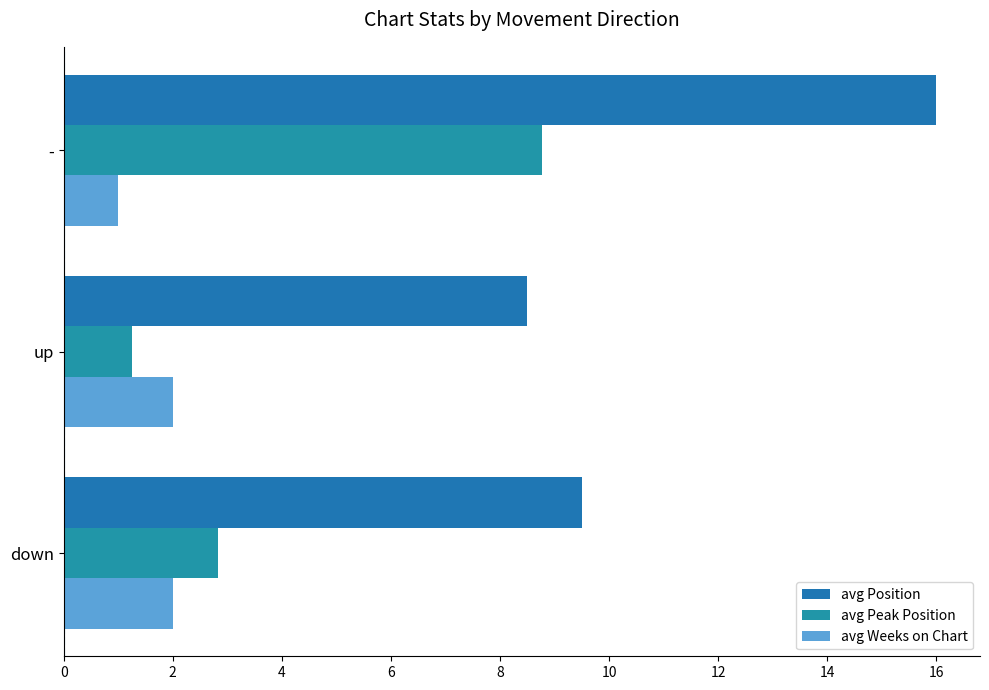

How many values in the avg Peak Position series are below 2?

1